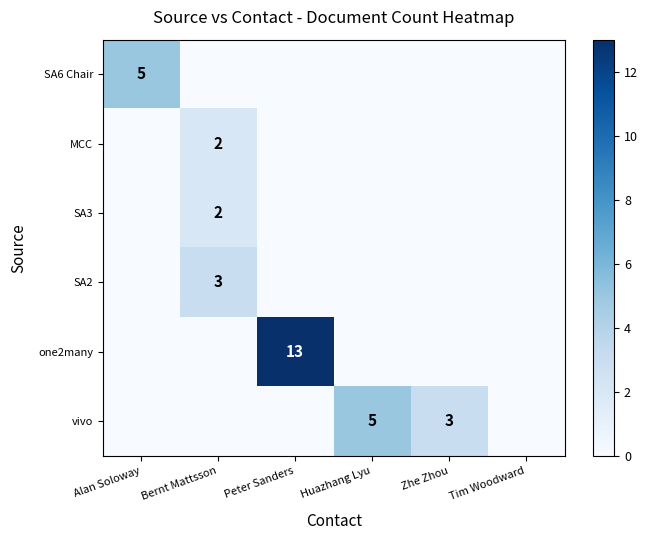

What is the sum of the vivo values at Huazhang Lyu and Zhe Zhou?

8